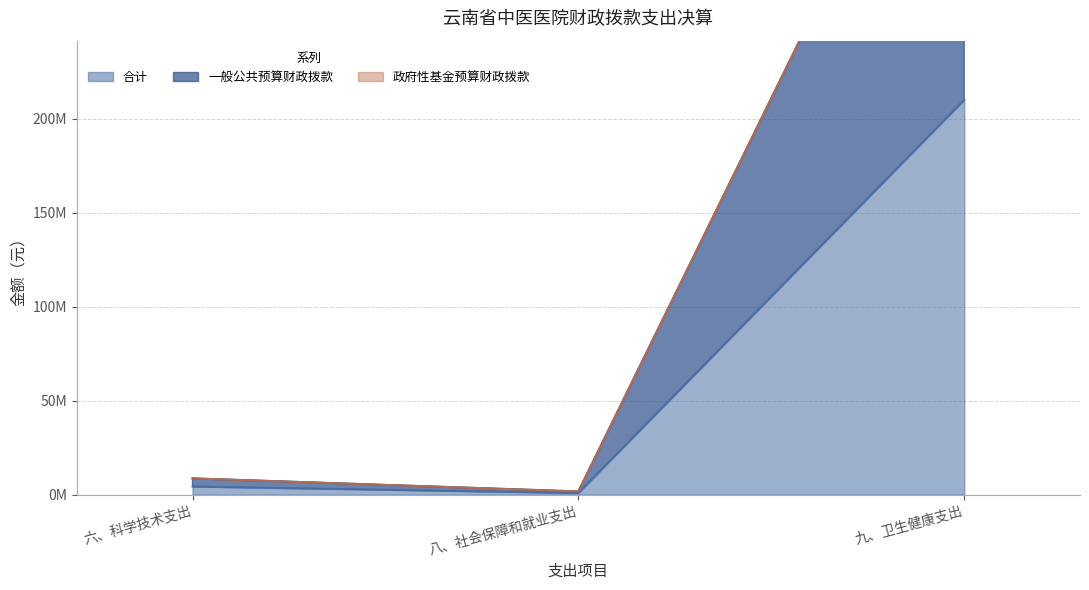

True or false: 合计 has a value of 4342223.4 at 六、科学技术支出.

True